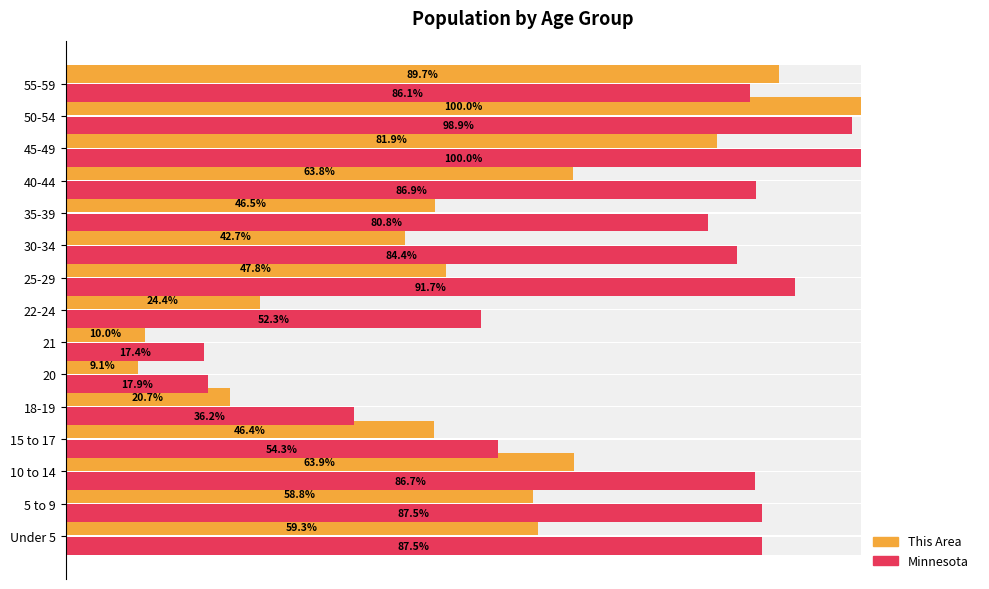

What is the minimum value for Minnesota?

17.4